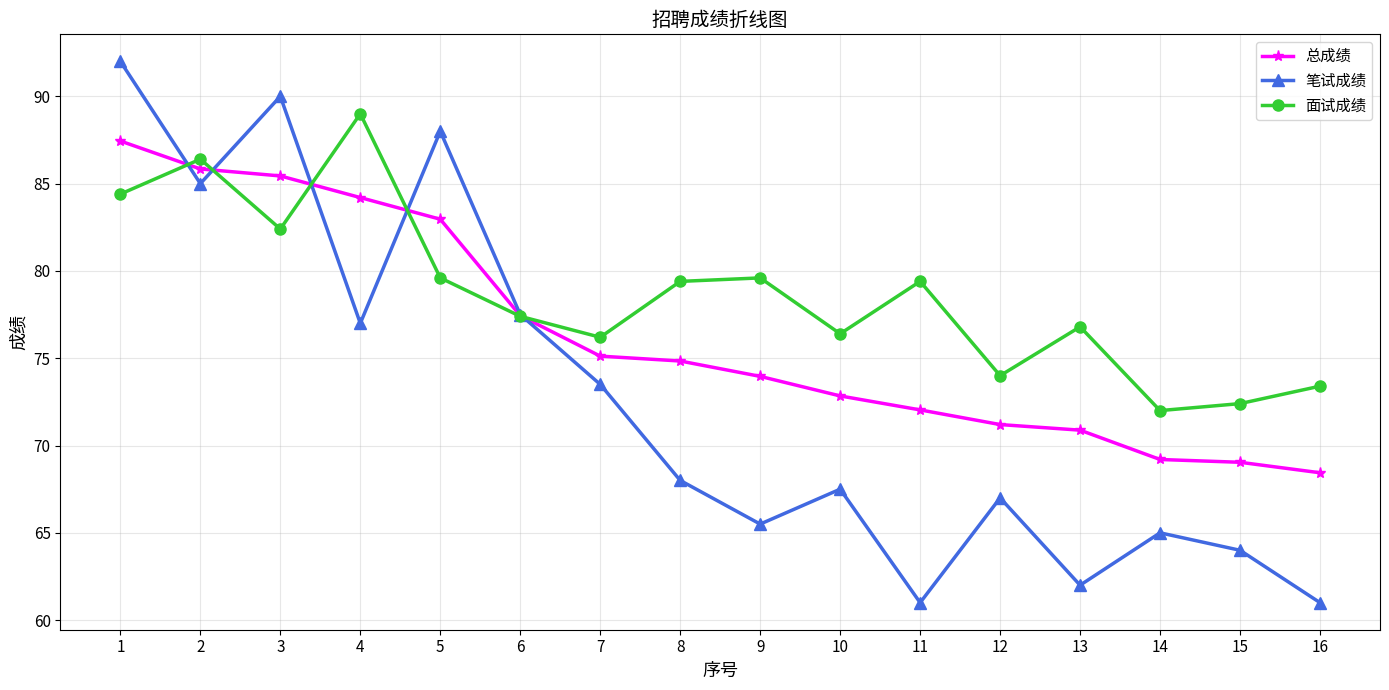

What is the difference between the highest and lowest values at 2?

1.4